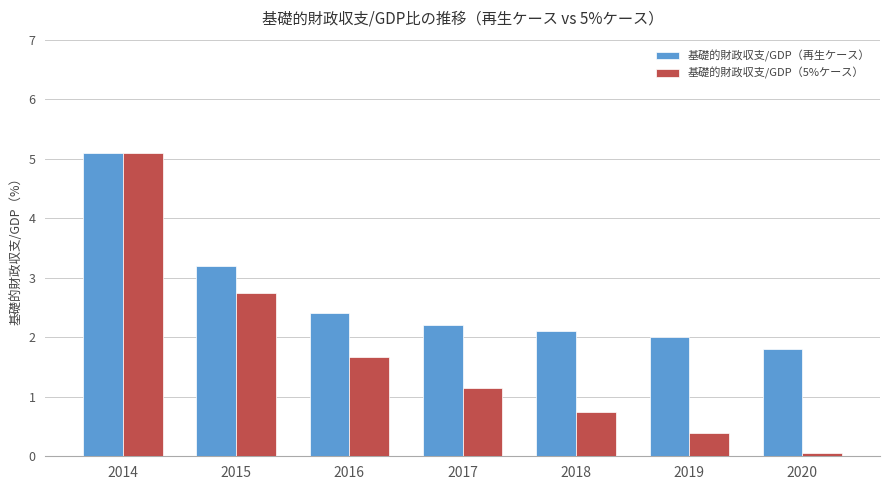

What is the sum of all 基礎的財政収支/GDP（5%ケース） values?

11.8